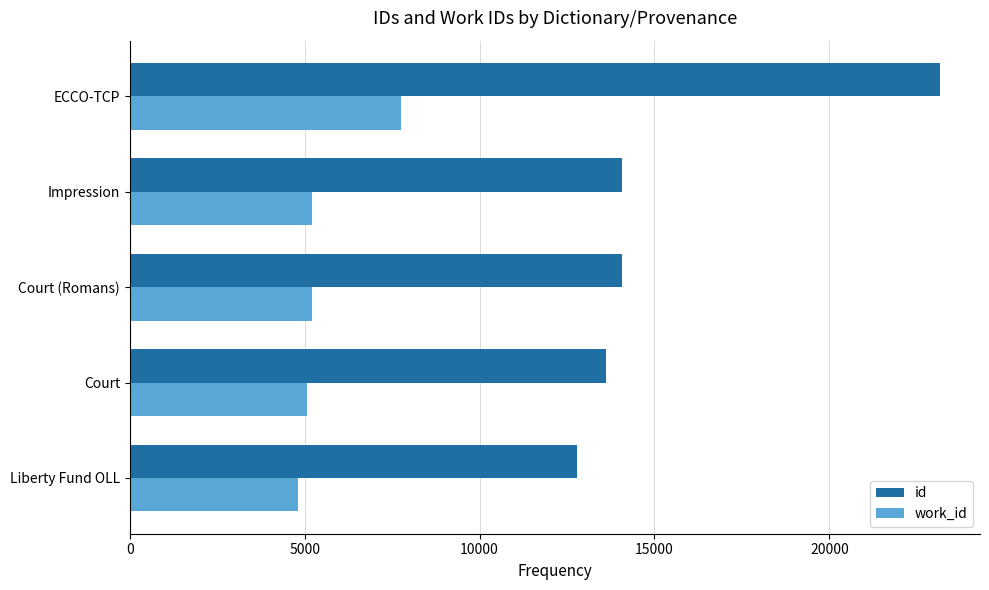

True or false: id has a value of 35653 at ECCO-TCP.

False